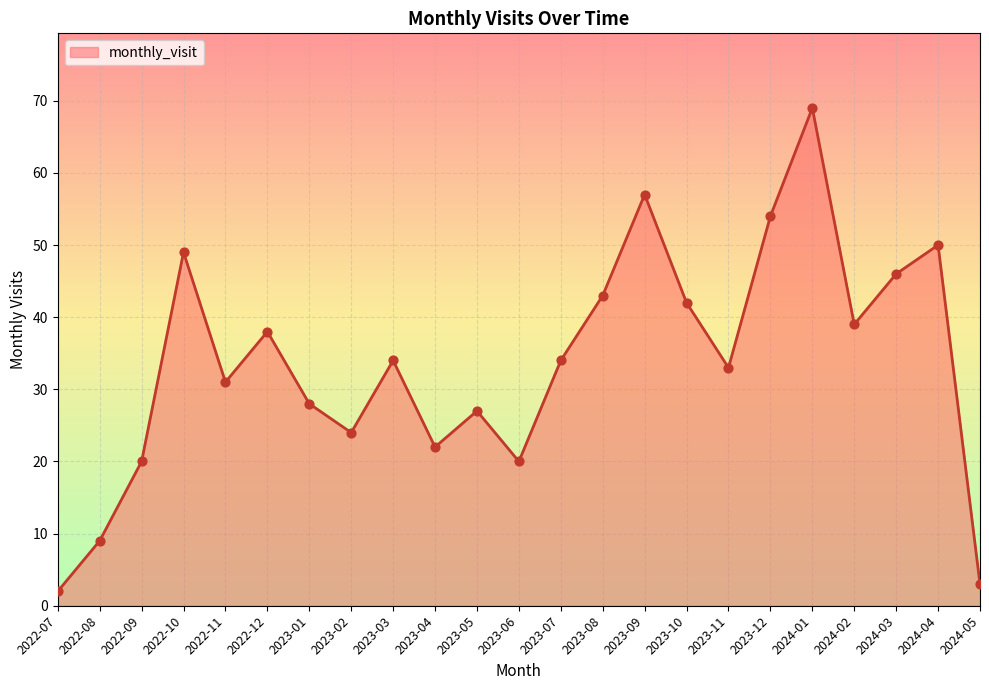

Approximately how many times larger is the value at 2022-08 compared to 2023-05?

0.3